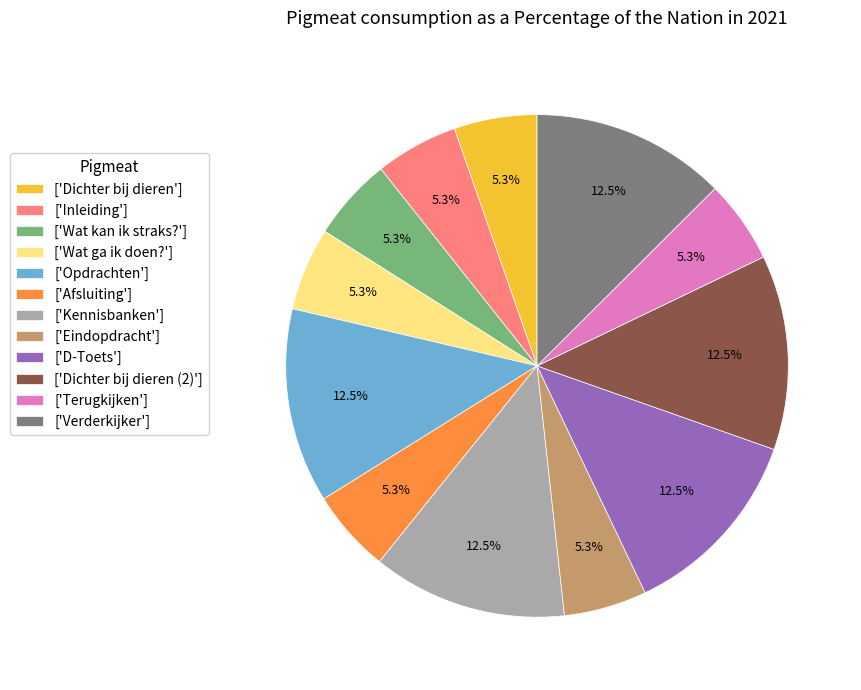

What is the ratio of the value at ['Afsluiting'] to the value at ['Terugkijken']?

1.0